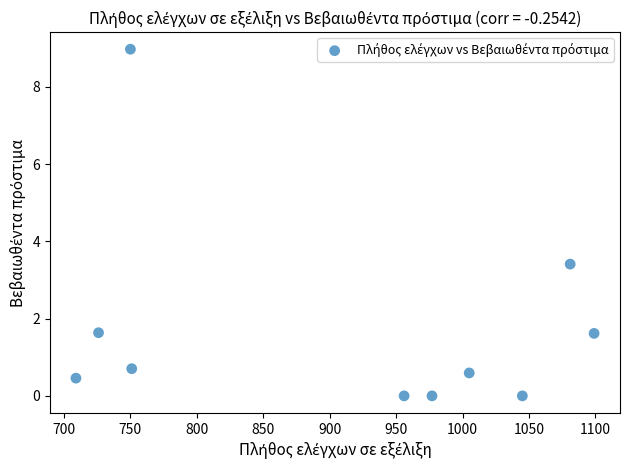

What is the range of X values (max minus min)?

390.0